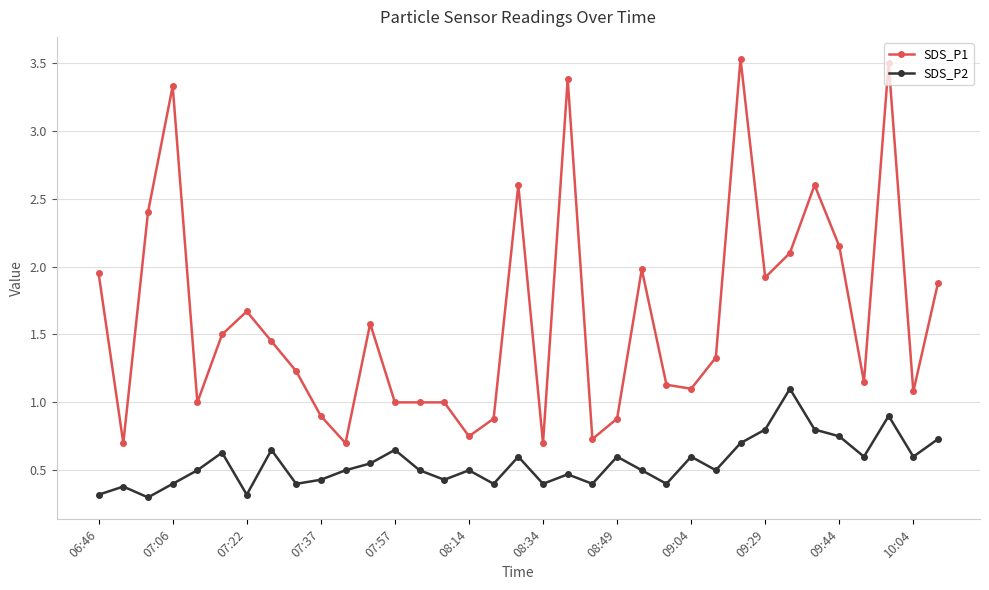

Which series has the largest total across all categories?

SDS_P1